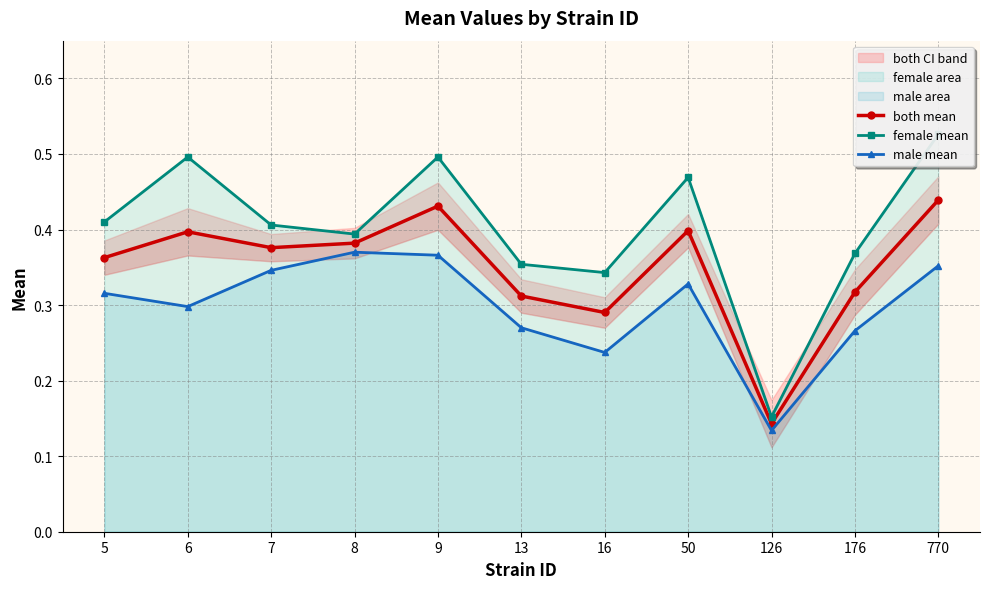

At which category does both mean reach its first local peak?

6